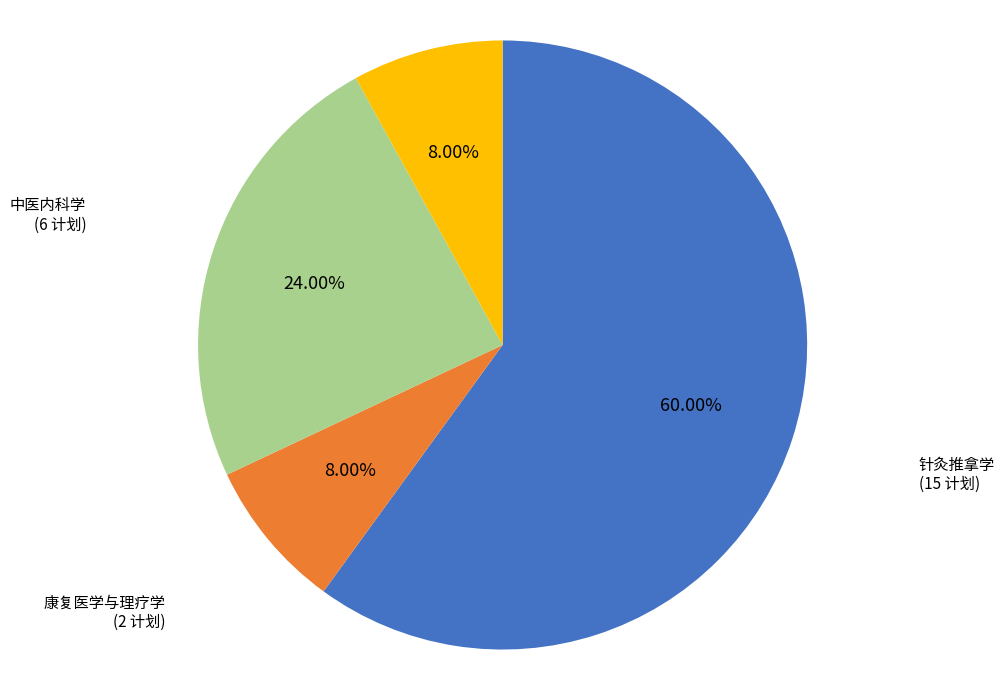

Is there any slice that represents more than half of the pie?

Yes